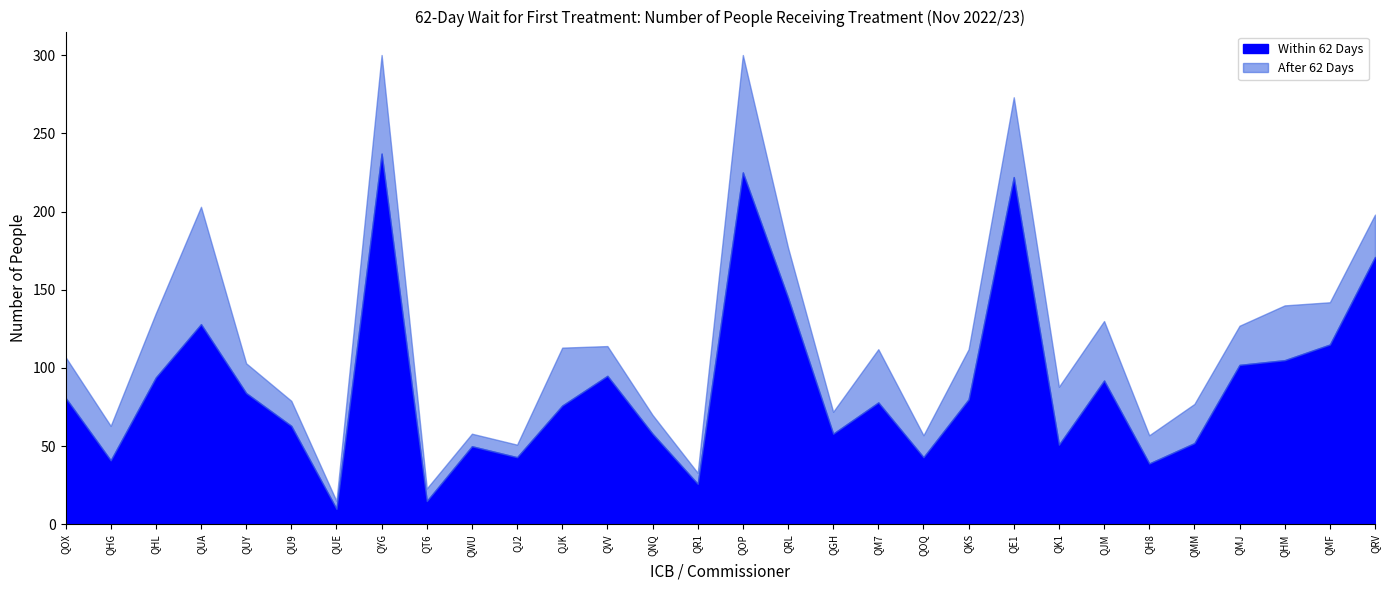

Reading left to right, extract all data points from this chart.

Total: QOX=107	QHG=63	QHL=135	QUA=203	QUY=103	QU9=79	QUE=15	QYG=300	QT6=23	QWU=58	QJ2=51	QJK=113	QVV=114	QNQ=70	QR1=33	QOP=300	QRL=177	QGH=72	QM7=112	QOQ=57	QKS=112	QE1=273	QK1=88	QJM=130	QH8=57	QMM=77	QMJ=127	QHM=140	QMF=142	QRV=198
Within 62 Days: QOX=81	QHG=41	QHL=94	QUA=128	QUY=84	QU9=63	QUE=10	QYG=237	QT6=15	QWU=50	QJ2=43	QJK=76	QVV=95	QNQ=58	QR1=26	QOP=225	QRL=145	QGH=58	QM7=78	QOQ=43	QKS=80	QE1=222	QK1=51	QJM=92	QH8=39	QMM=52	QMJ=102	QHM=105	QMF=115	QRV=171
After 62 Days: QOX=26	QHG=22	QHL=41	QUA=75	QUY=19	QU9=16	QUE=5	QYG=63	QT6=8	QWU=8	QJ2=8	QJK=37	QVV=19	QNQ=12	QR1=7	QOP=75	QRL=32	QGH=14	QM7=34	QOQ=14	QKS=32	QE1=51	QK1=37	QJM=38	QH8=18	QMM=25	QMJ=25	QHM=35	QMF=27	QRV=27